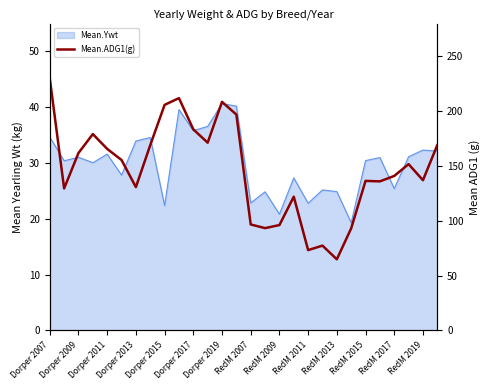

What is the maximum value shown in the chart?

230.1